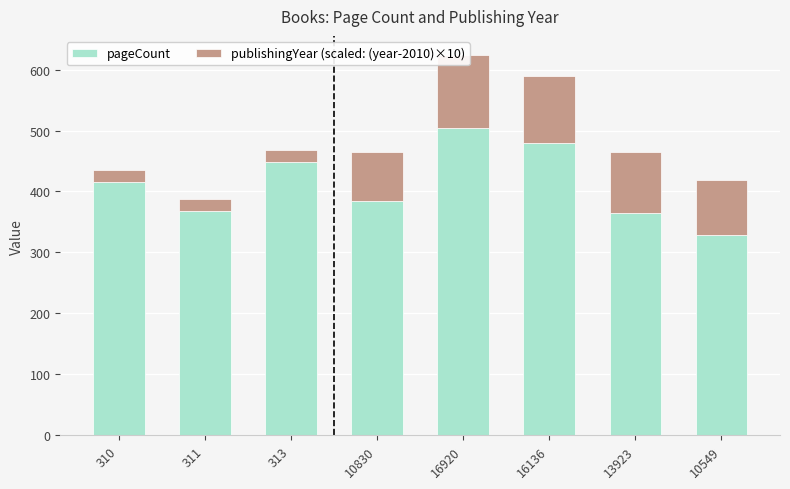

Read the publishingYear (scaled: (year-2010)×10) value at 10830, to the nearest 50.

100